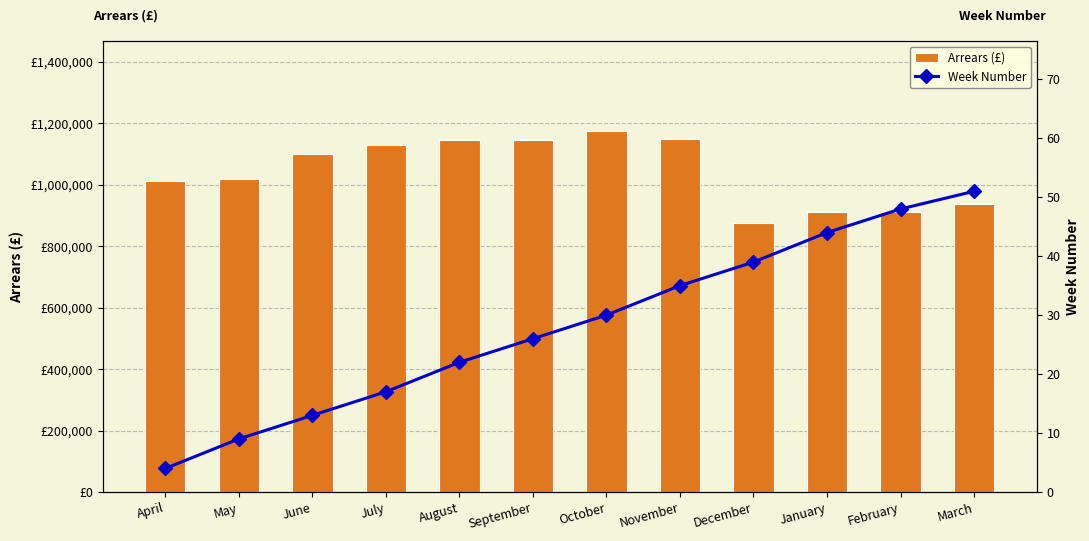

What is the difference between the maximum and minimum values in the Arrears (£) series?

298821.1